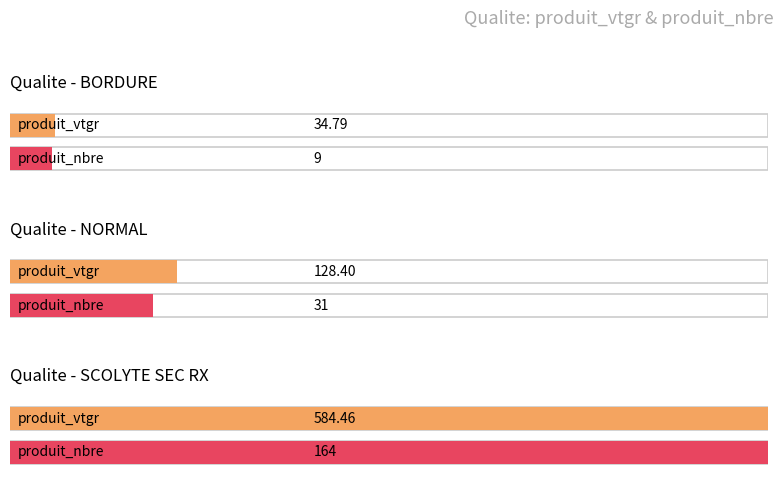

How many distinct data groups are displayed?

2